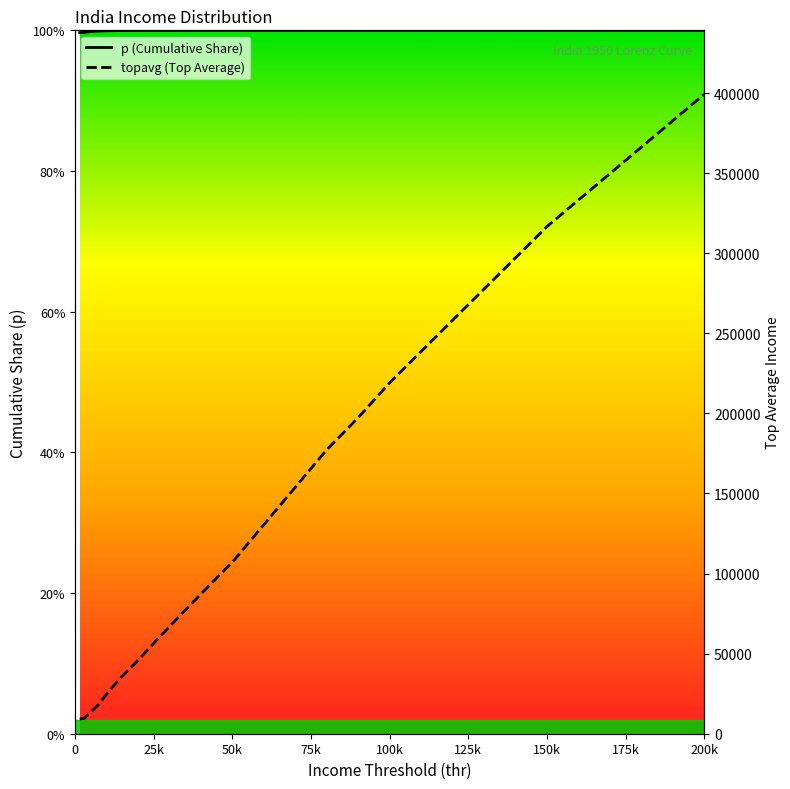

True or false: topavg (Top Average) and p (Cumulative Share) cross at least once.

False